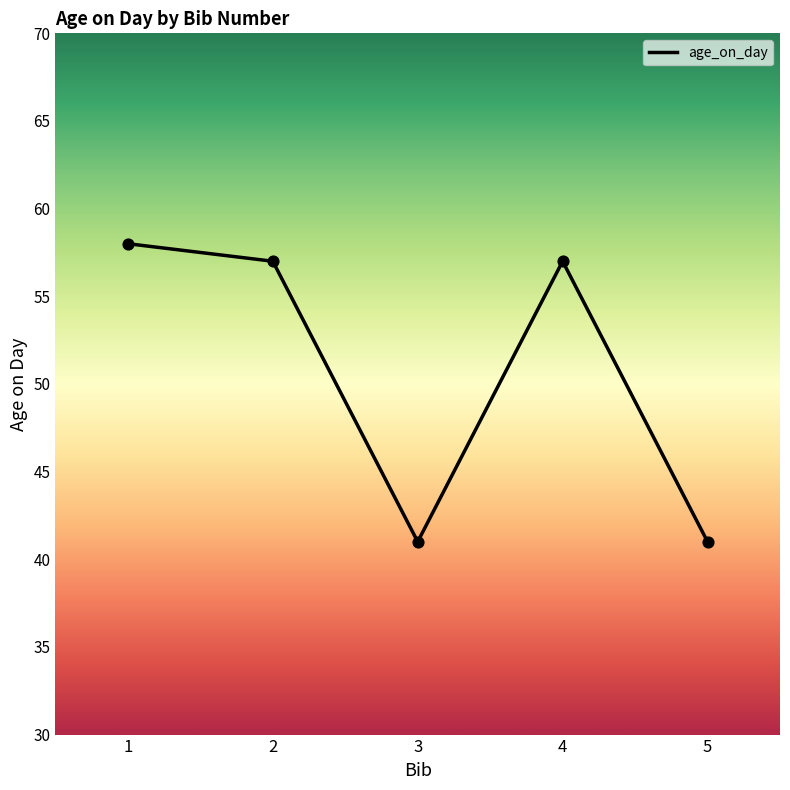

Between 2 and 5, which is larger?

2